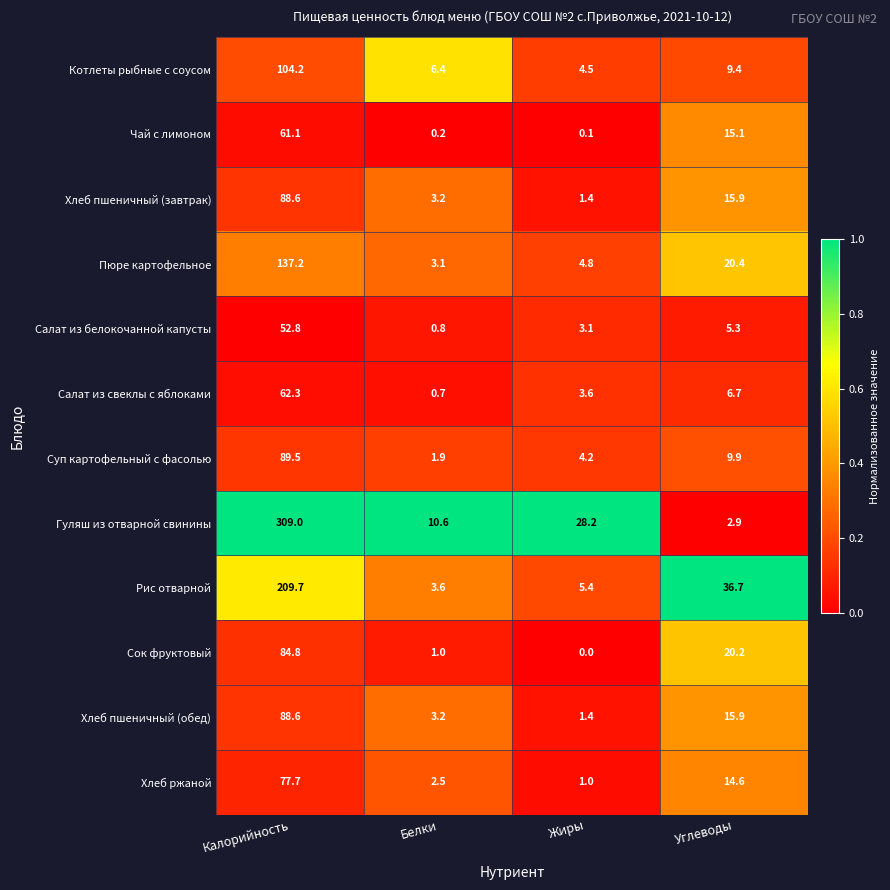

What is the total value across all series at Калорийность?

1365.5